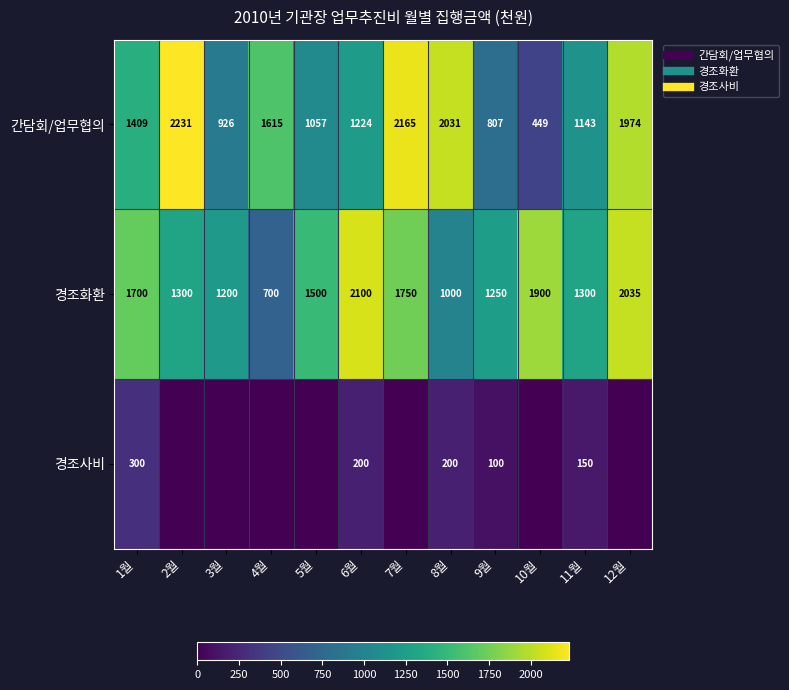

True or false: 간담회/업무협의 has a value of 1974 at 12월.

True